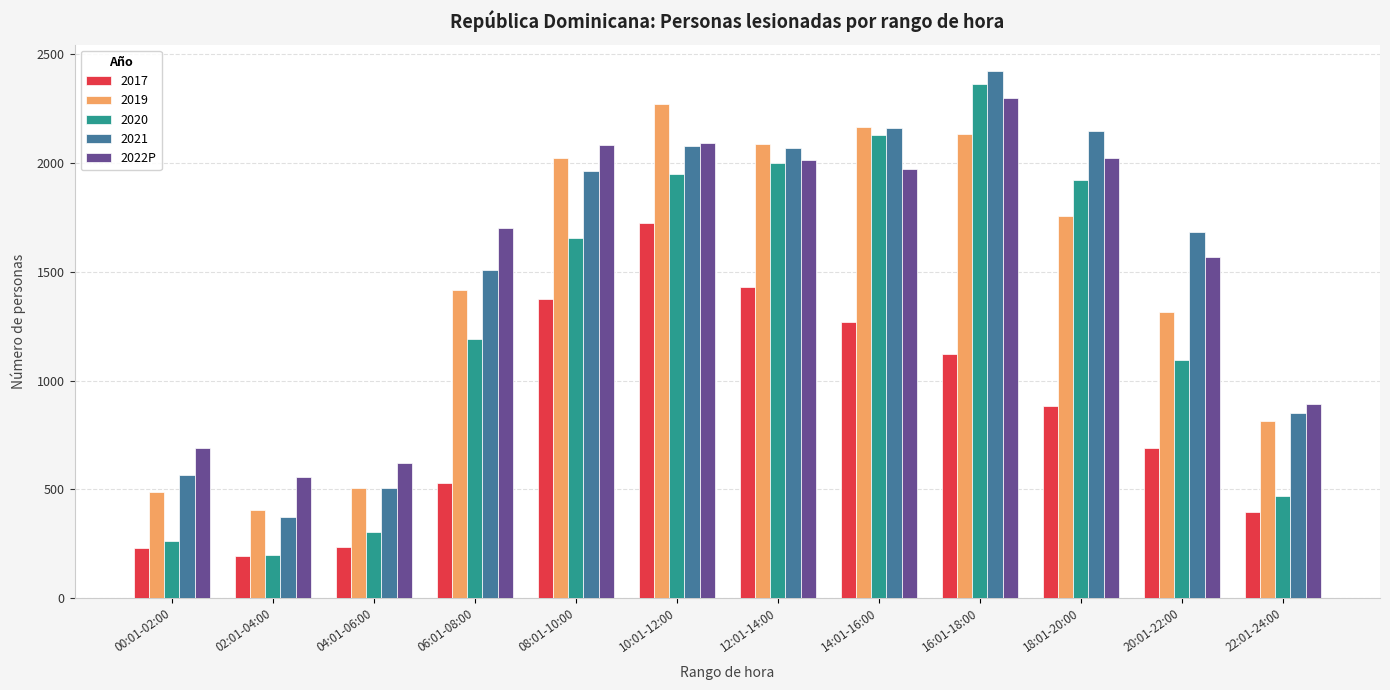

What is the greatest value displayed?

2423